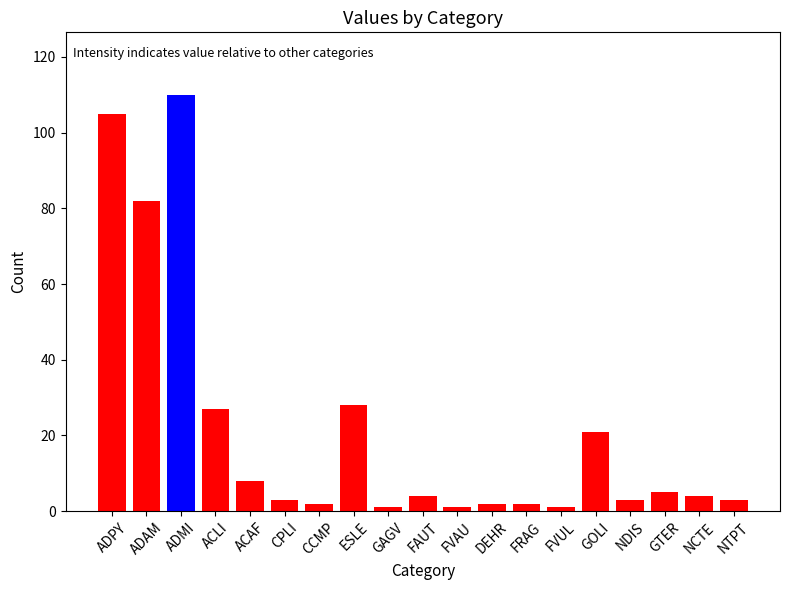

How many bars are there in total?

19